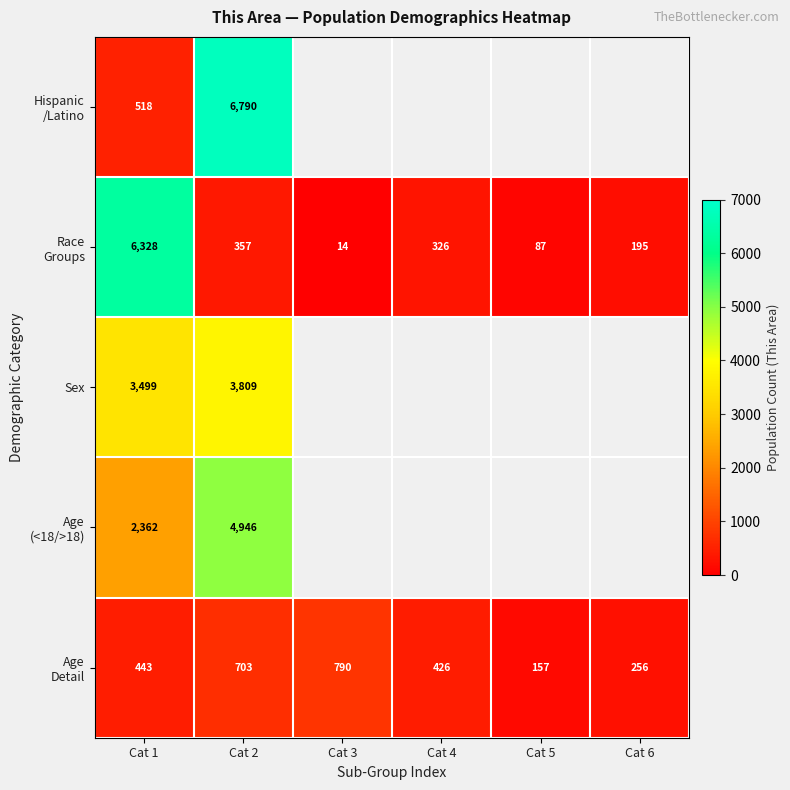

What is the spread (max minus min) of values at Cat 1?

5885